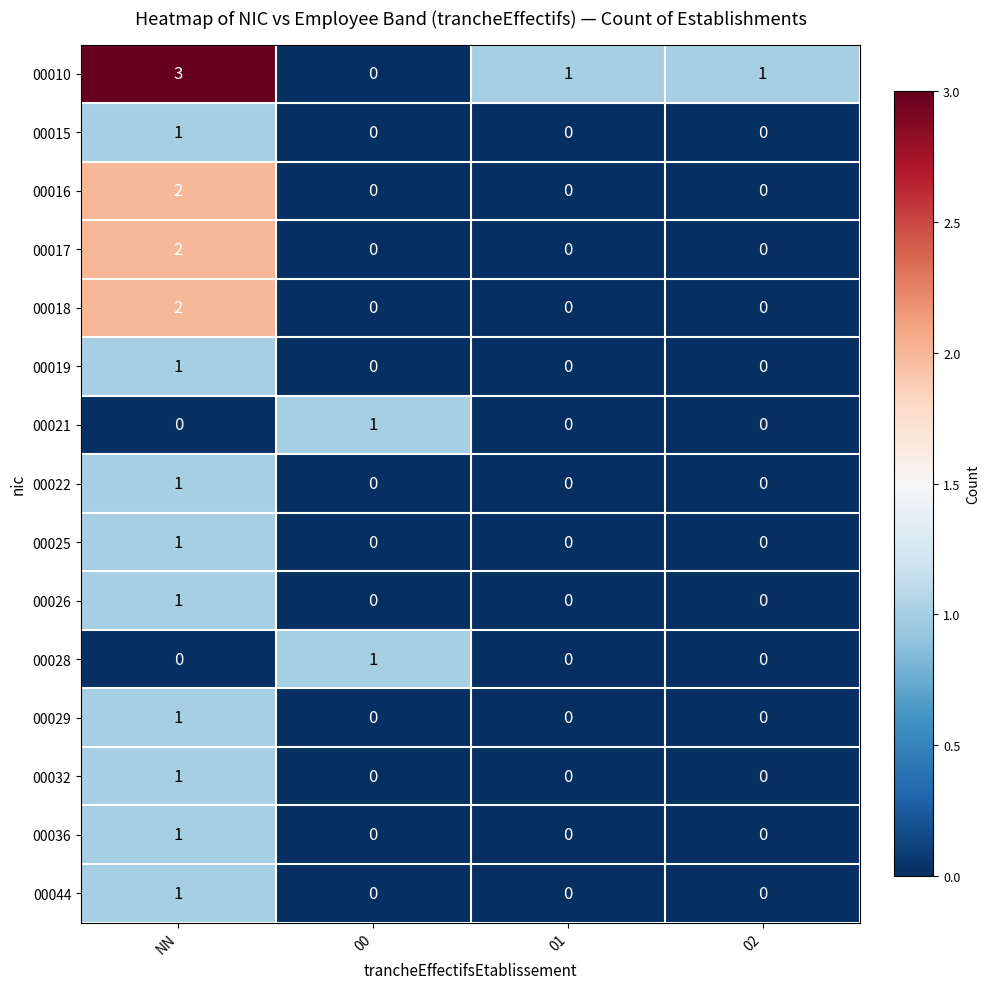

True or false: 00036 has a value of -1 at 00.

False